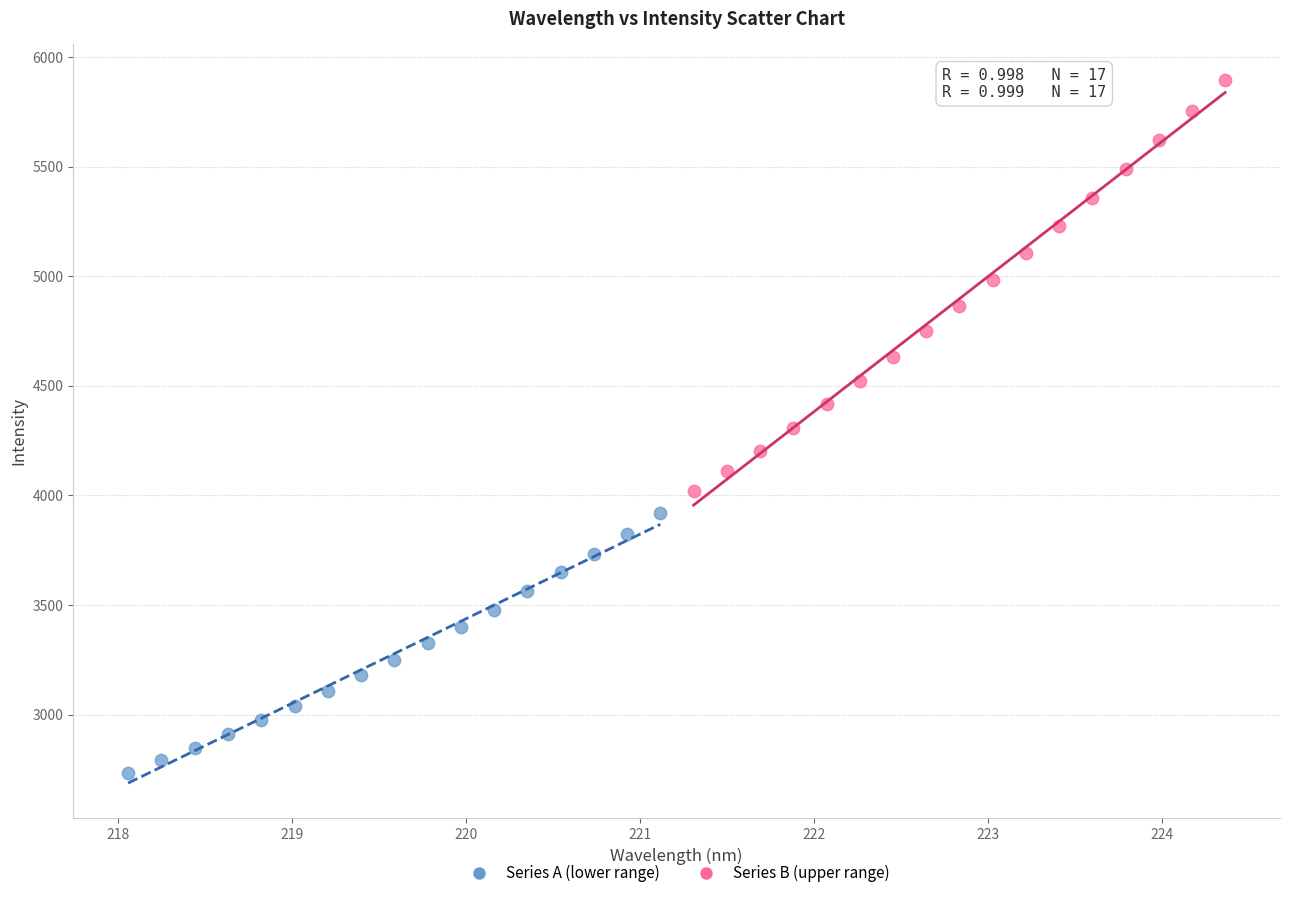

Which series has the largest Y range (max minus min)?

Series B (upper range)